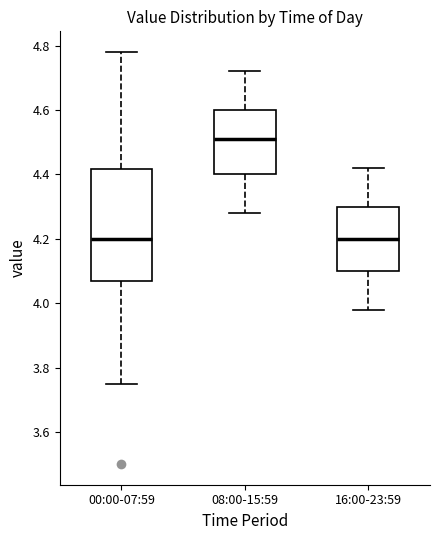

Where does the median line of the box for 08:00-15:59 sit on the y-axis? The values are not printed on the chart, so give them approximately, as read against the axis.

4.52